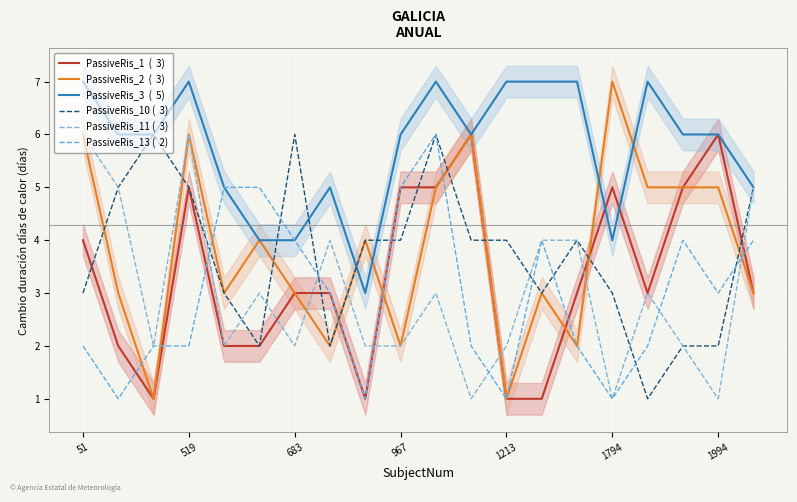

How many PassiveRis_10 (  3) values are between 3 and 5?

12